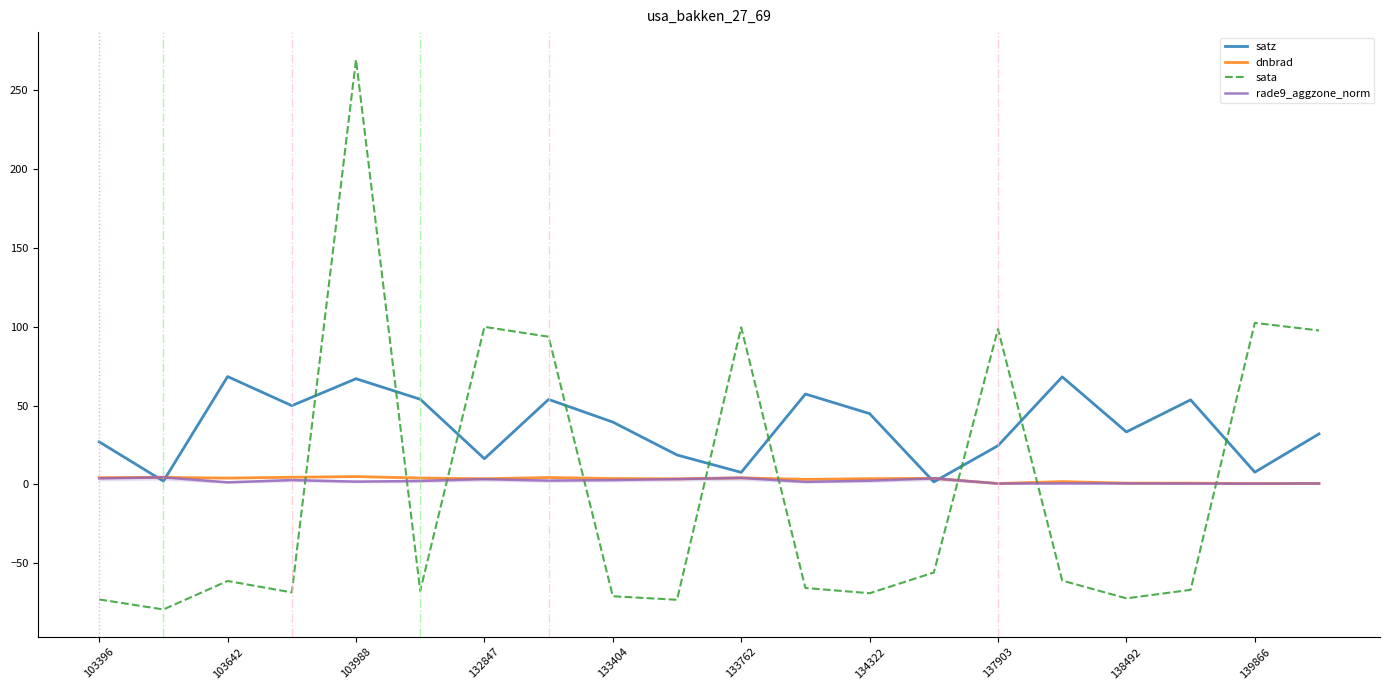

Which series has the largest range (max minus min)?

sata